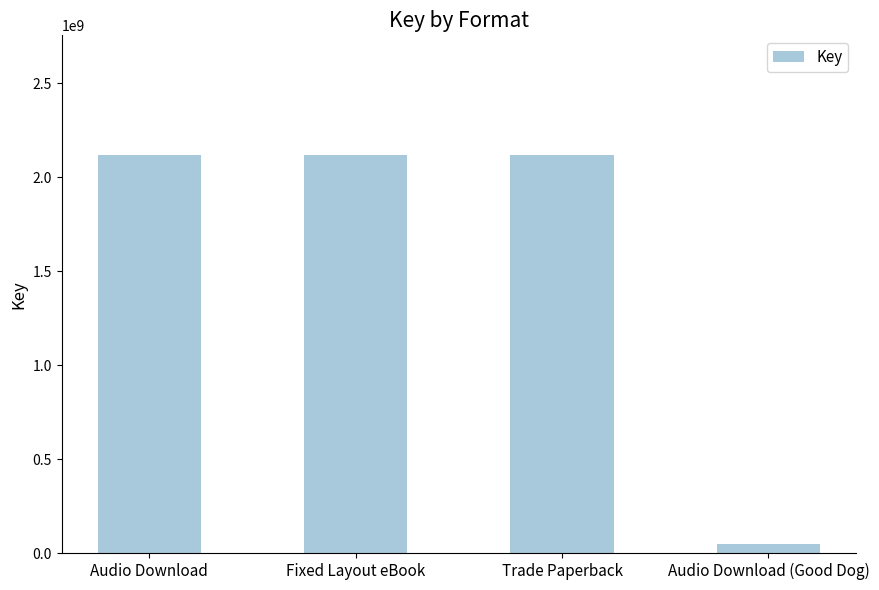

How many data points are less than 2118201550?

1